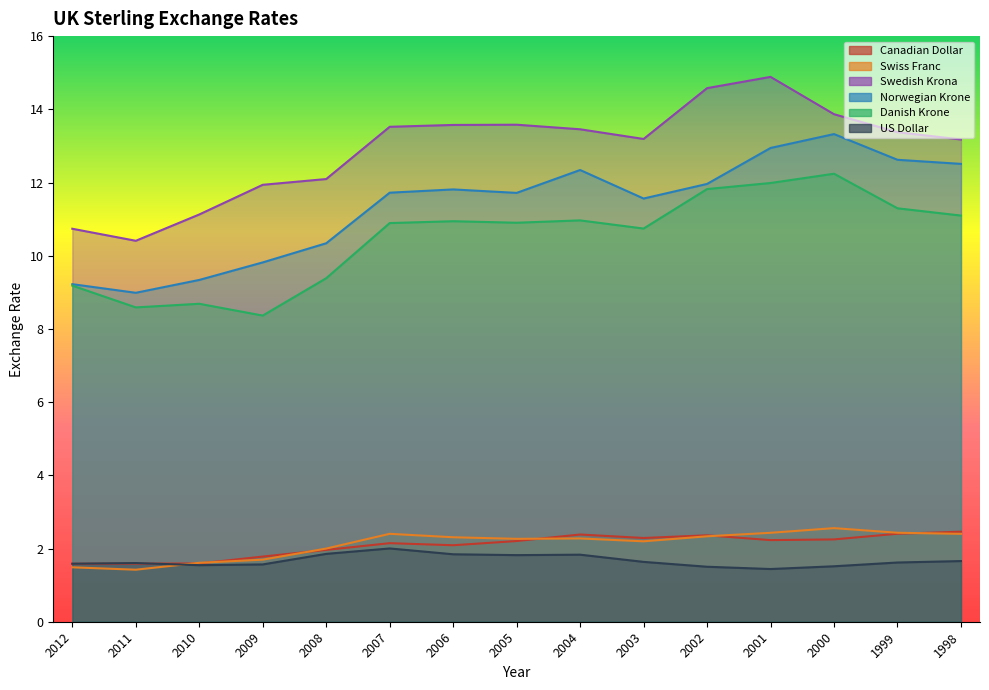

In US Dollar, how many points are lower than both neighbors (excluding endpoints)?

3